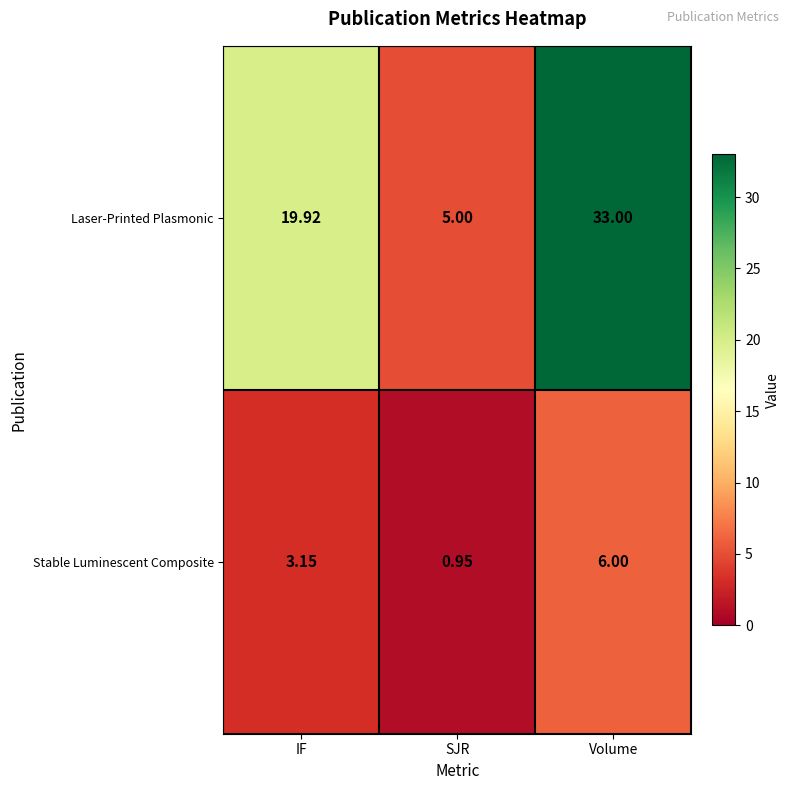

Which series has the widest spread of values?

Laser-Printed Plasmonic